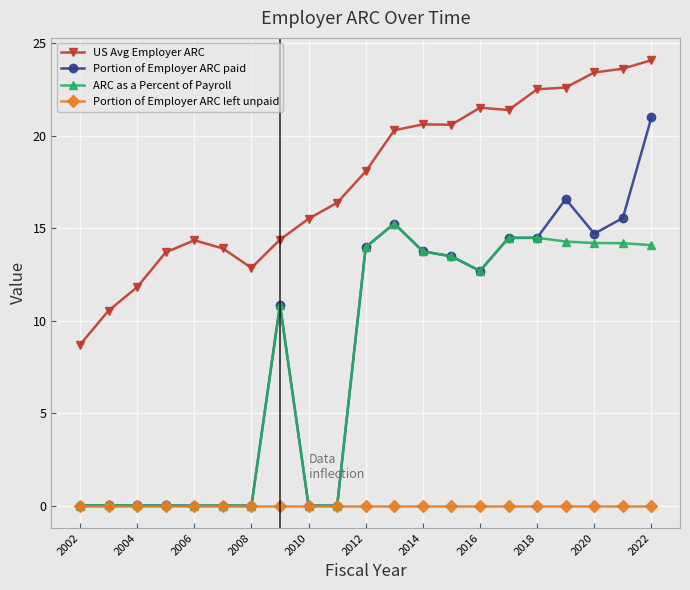

What is the greatest value displayed?

24.1